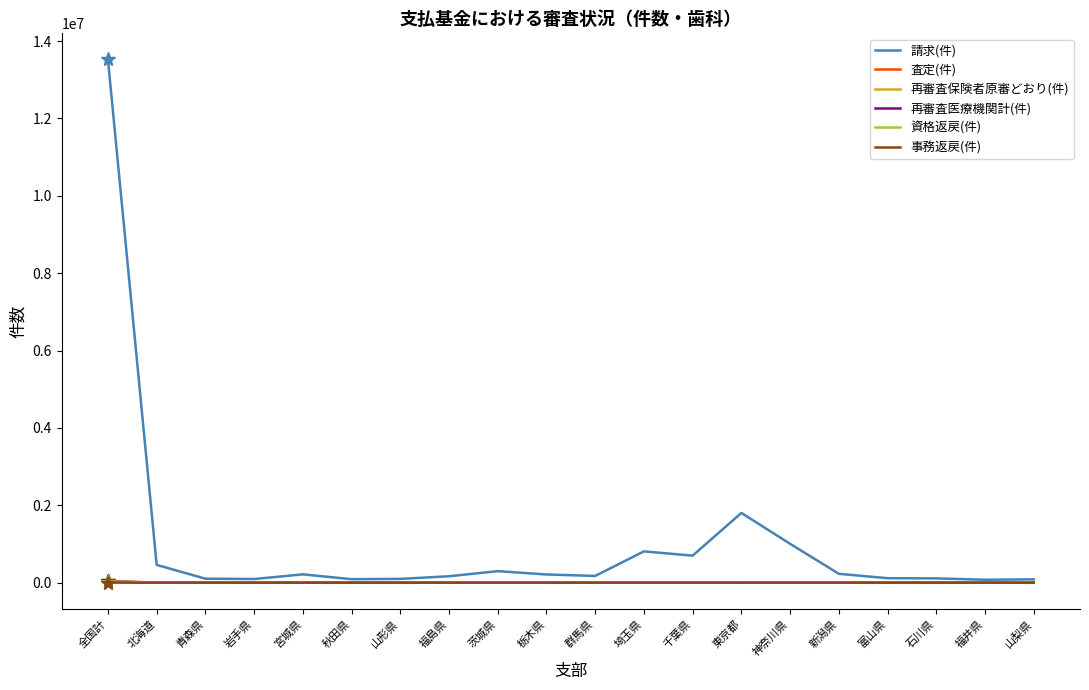

Which series has the largest range (max minus min)?

請求(件)